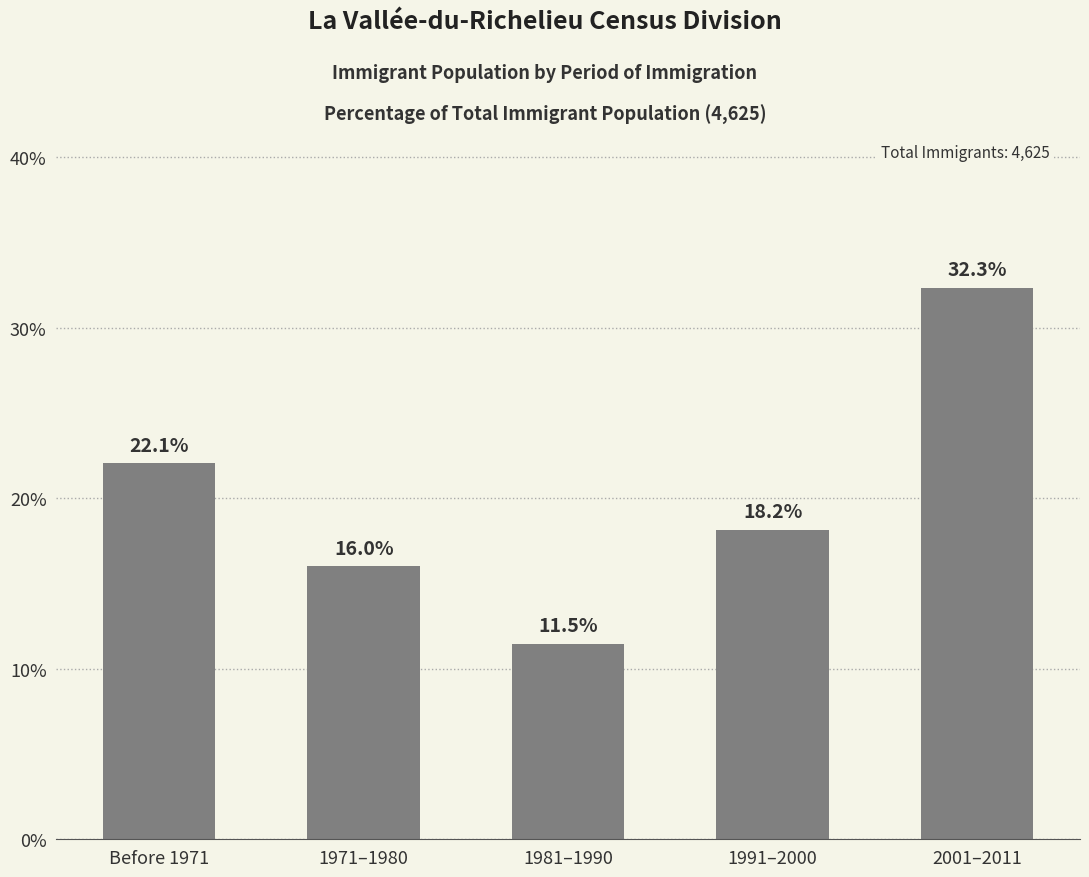

The chart shows a value of 26.8 at 1991–2000. True or false?

False